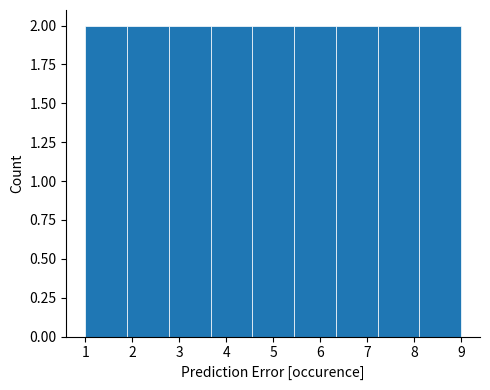

Reading left to right, transcribe this chart: for each bar, give the range it covers on the x-axis and its height. Neither the bar edges nor the heights are printed on the chart, so give them approximately, as read against the axes.

1.0 to 1.9: 2
1.9 to 2.8: 2
2.8 to 3.7: 2
3.7 to 4.6: 2
4.6 to 5.4: 2
5.4 to 6.3: 2
6.3 to 7.2: 2
7.2 to 8.1: 2
8.1 to 9.0: 2